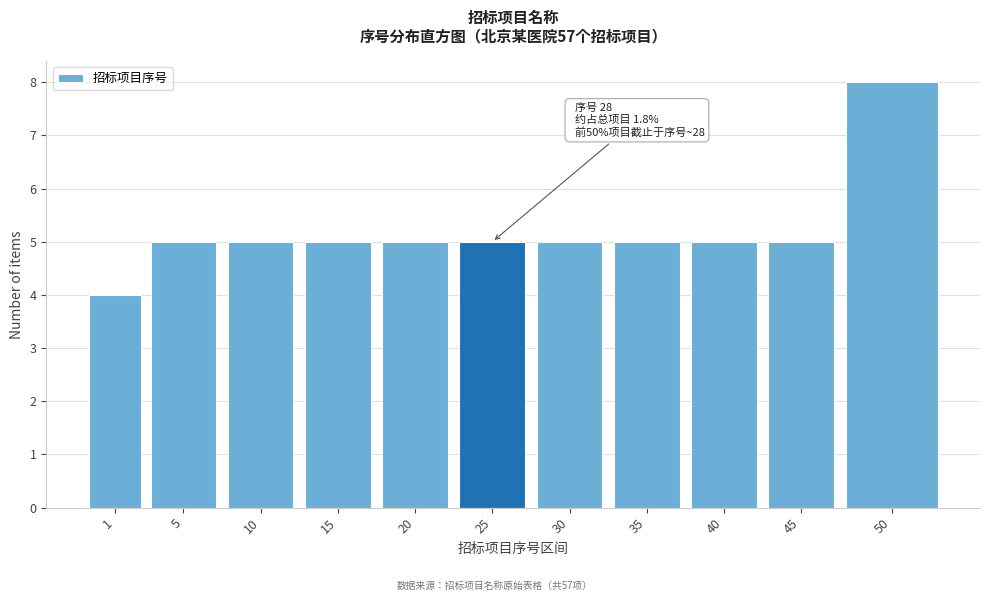

Reading left to right, transcribe all the data shown in this chart.

1=4	5=5	10=5	15=5	20=5	25=5	30=5	35=5	40=5	45=5	50=8